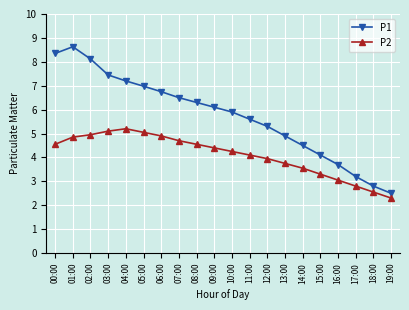

True or false: P1 and P2 intersect in this chart.

False